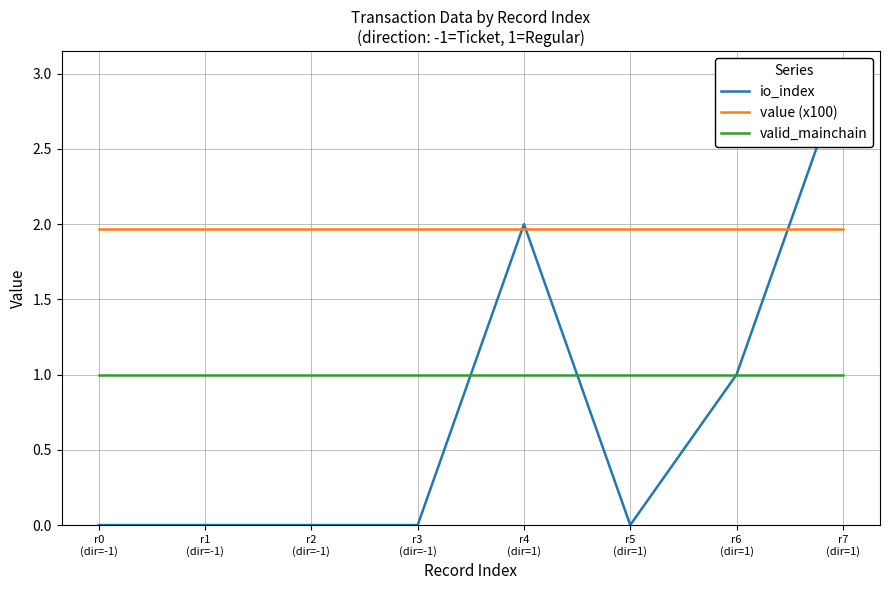

What are all the series names shown in the legend?

io_index, value (x100), valid_mainchain